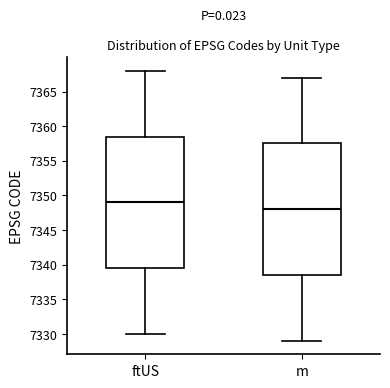

Reading left to right, transcribe this box plot: for each box, give where its median line is, the range the box spans, and where its two whiskers end, as read against the y-axis. The values are not printed on the chart, so give them approximately, as read against the axis.

ftUS: median 7349.0, box 7339.5 to 7358.5, whiskers 7330.0 to 7368.0
m: median 7348.0, box 7338.5 to 7357.5, whiskers 7329.0 to 7367.0